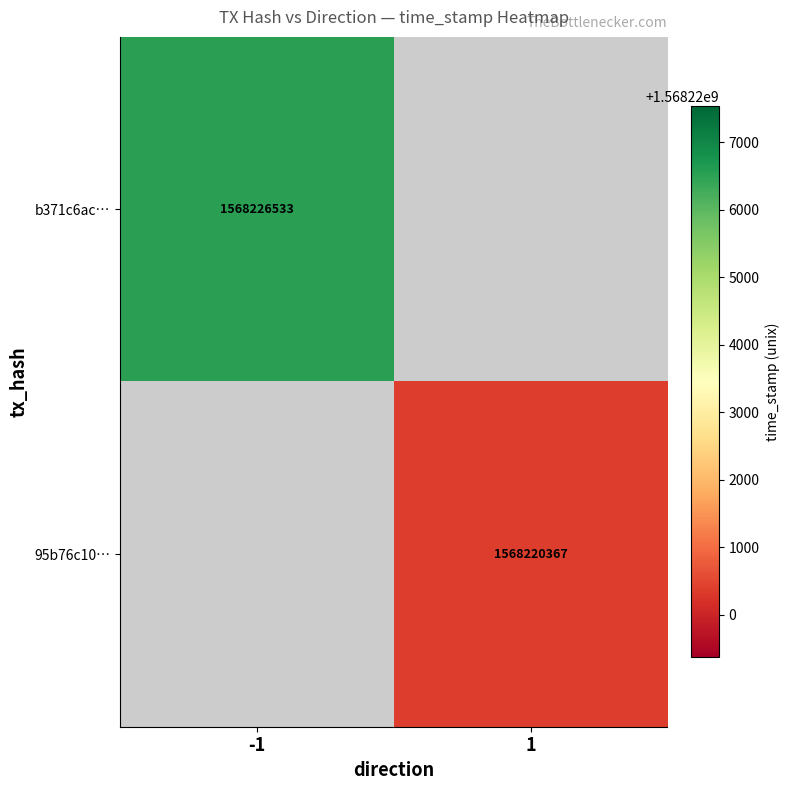

How many series are shown in this chart?

2